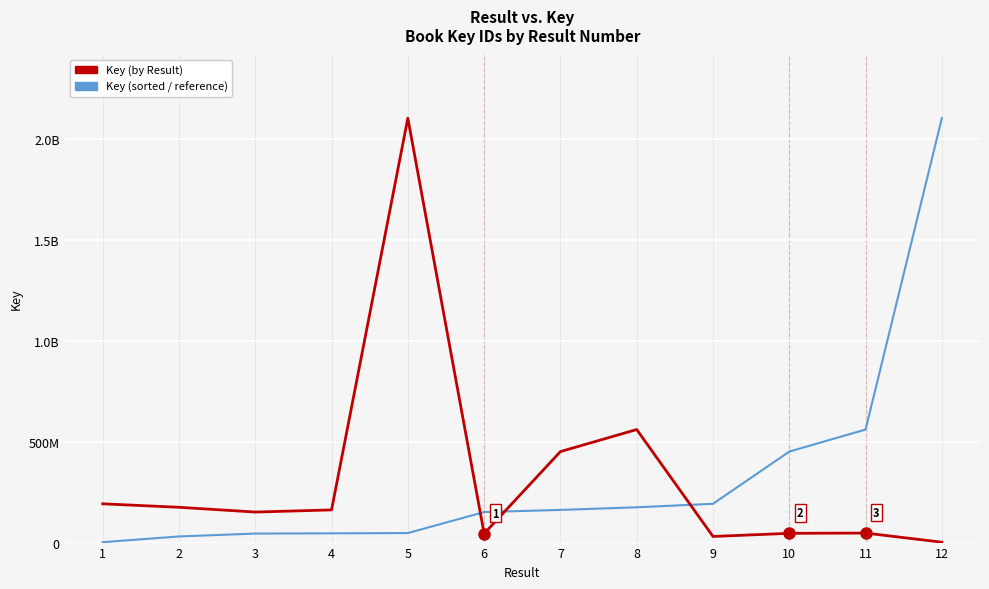

Reading left to right, extract all data points from this chart.

Key (sorted / reference): 1942744	30424431	44695299	45885615	47191027	151499770	162060546	175102984	192393188	451453040	560919796	2105755028
Key (by Result): 192393188	175102984	151499770	162060546	2105755028	44695299	451453040	560919796	30424431	45885615	47191027	1942744